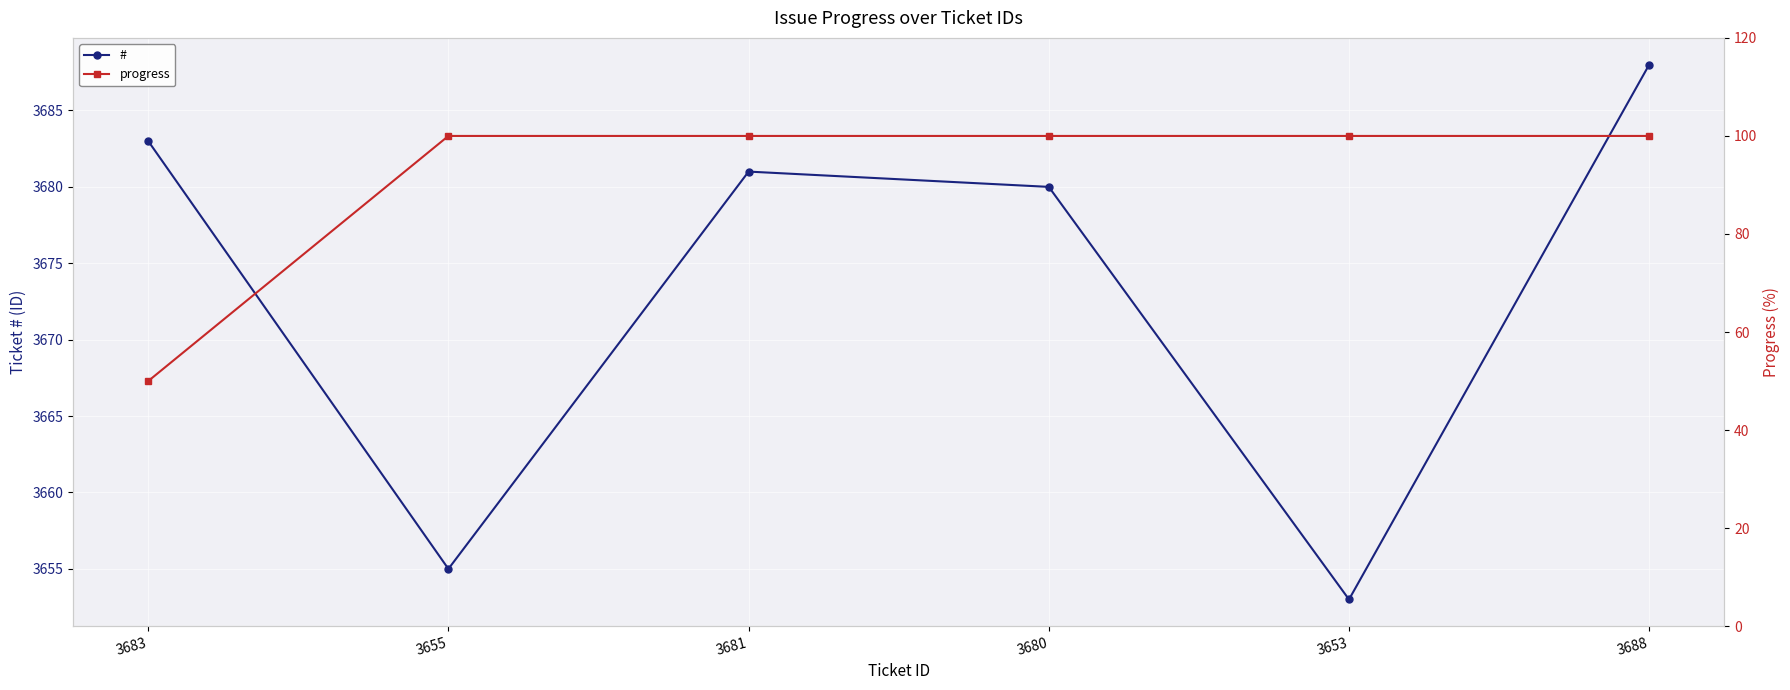

Rank the series by their maximum value, from highest to lowest.

#, progress